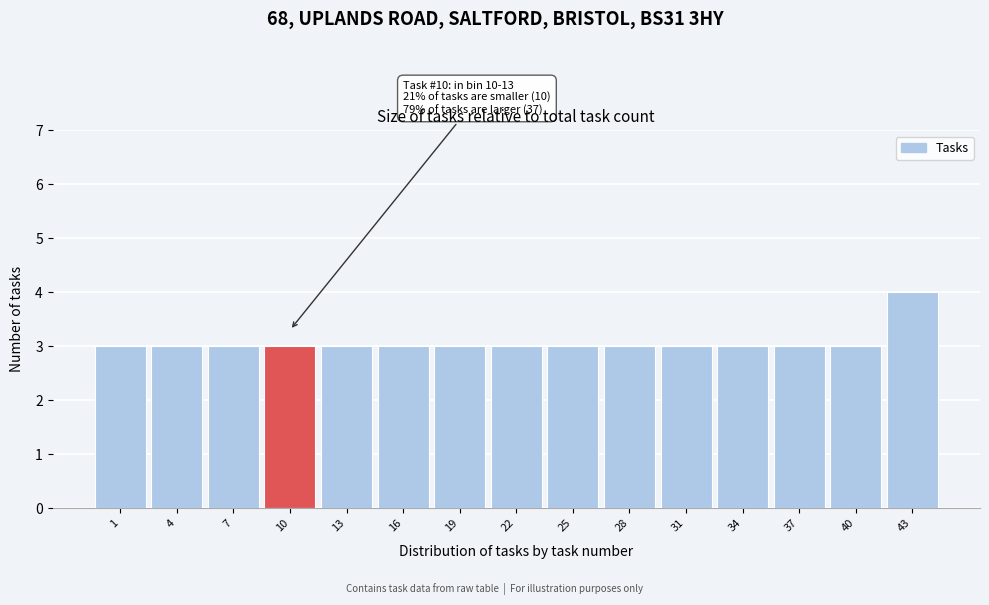

Reading left to right, what are all the values shown in this chart?

1=3	4=3	7=3	10=3	13=3	16=3	19=3	22=3	25=3	28=3	31=3	34=3	37=3	40=3	43=4